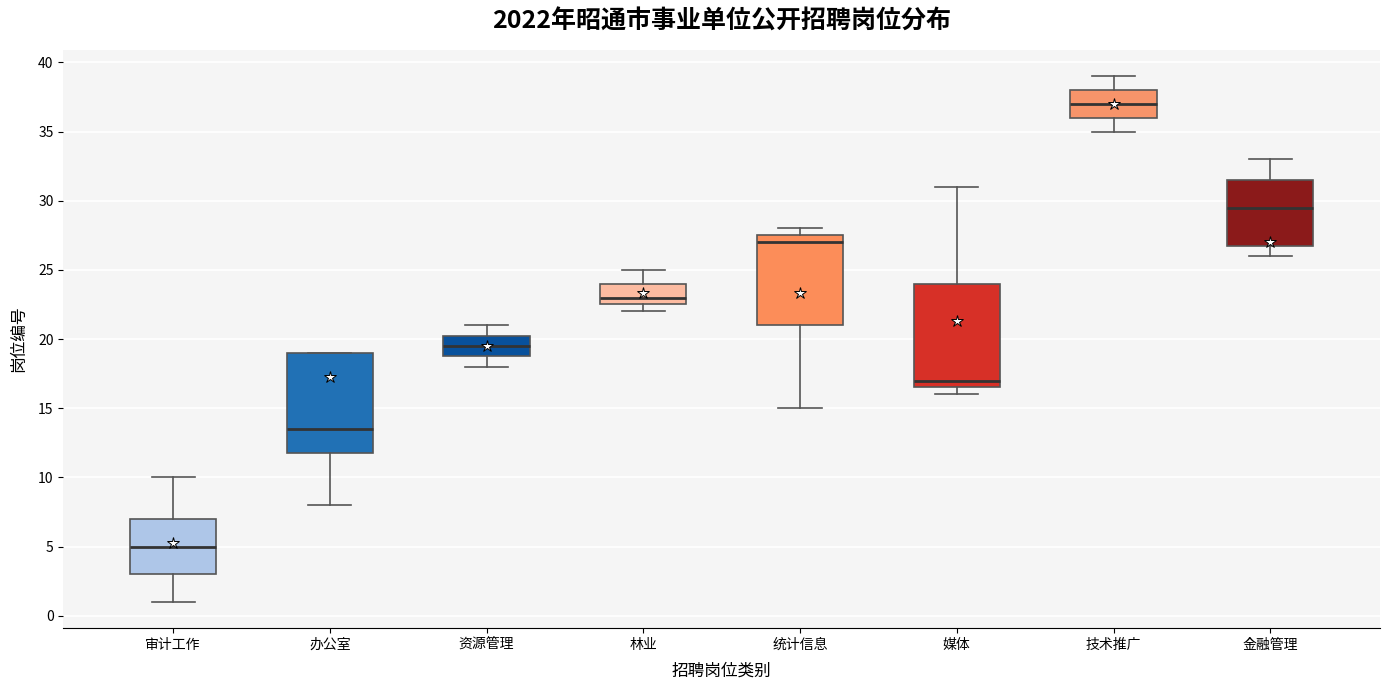

Which box has the highest median line?

技术推广